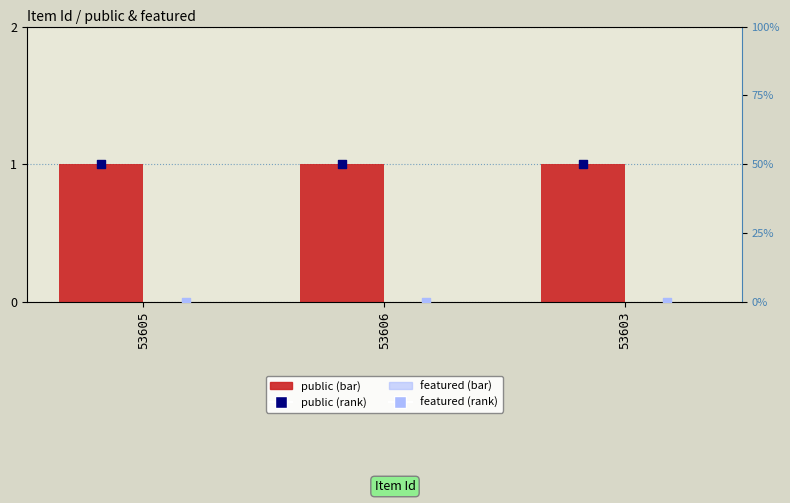

Which series has the largest total across all categories?

public